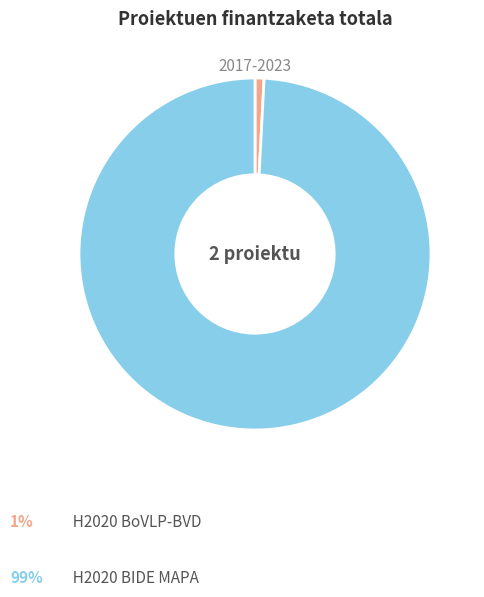

Is there any slice that represents more than half of the pie?

Yes